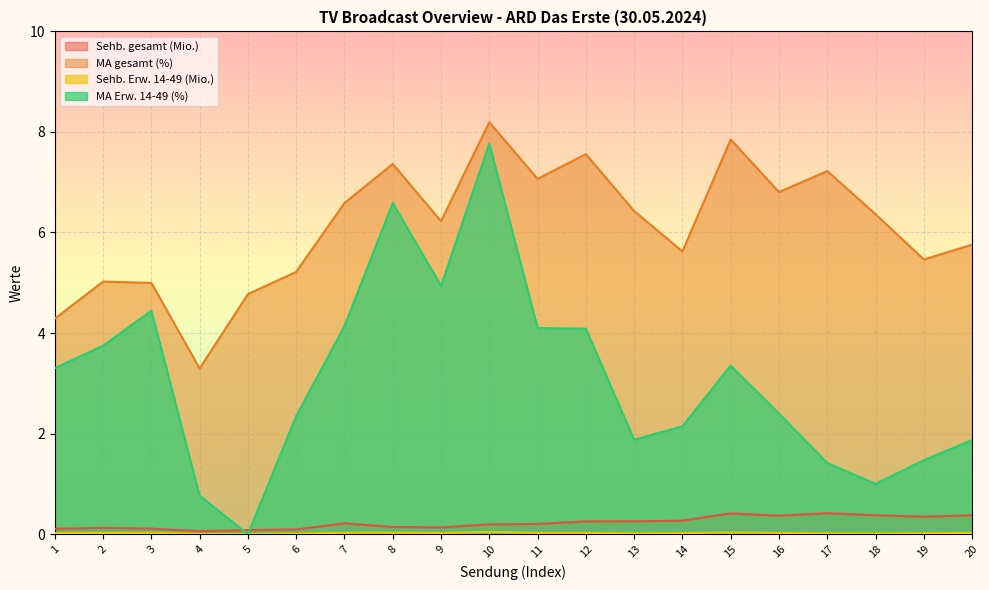

True or false: Sehb. Erw. 14-49 (Mio.) and MA Erw. 14-49 (%) intersect in this chart.

False